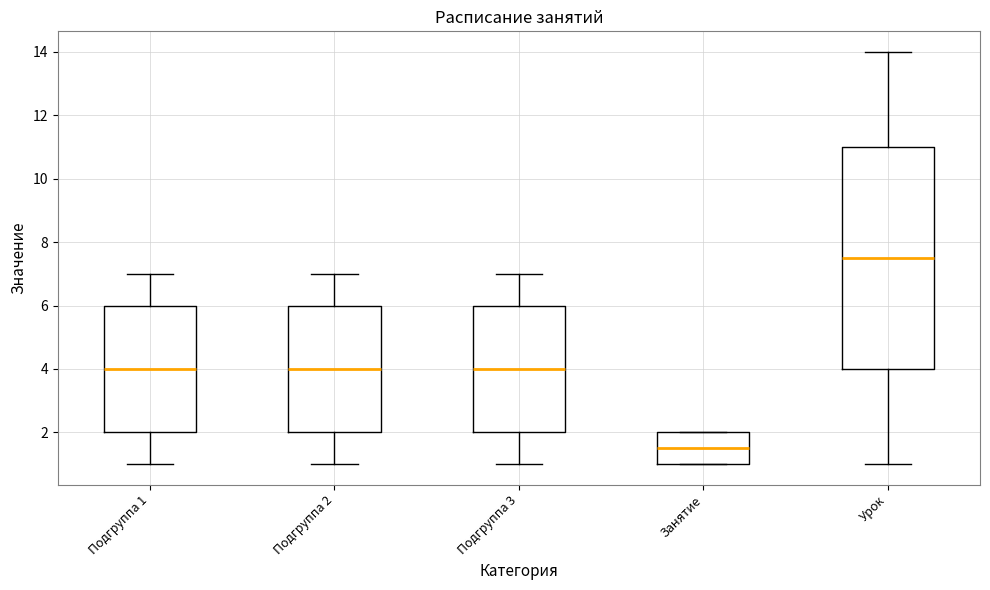

Where does the upper whisker of the box for Подгруппа 3 end on the y-axis? The values are not printed on the chart, so give them approximately, as read against the axis.

7.0